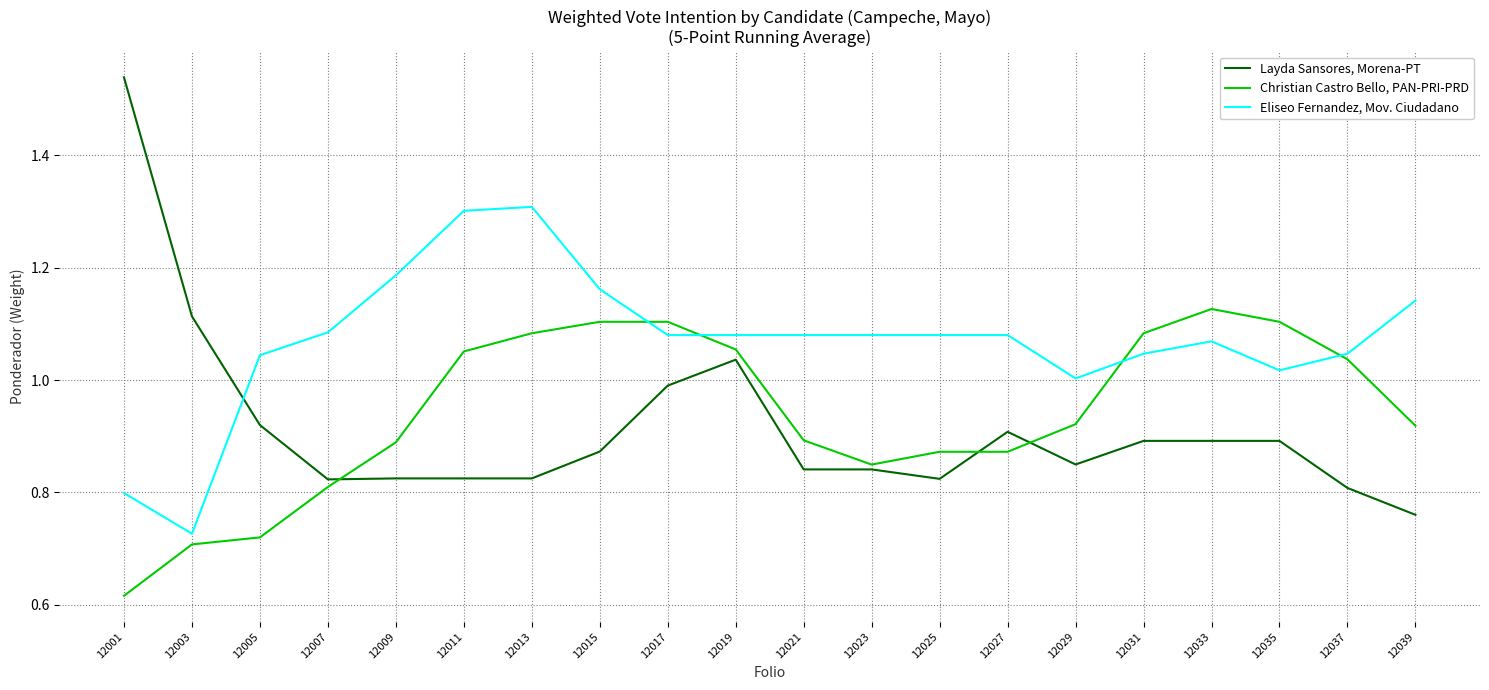

The value of Eliseo Fernandez, Mov. Ciudadano at 12019 is 0.6. True or false?

False